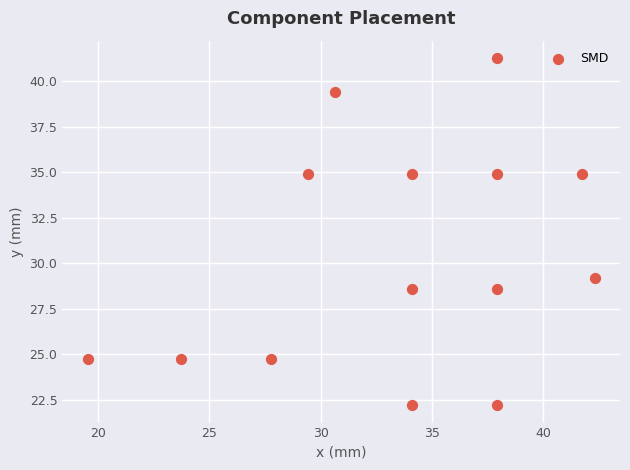

What is the range of X values (max minus min)?

22.8